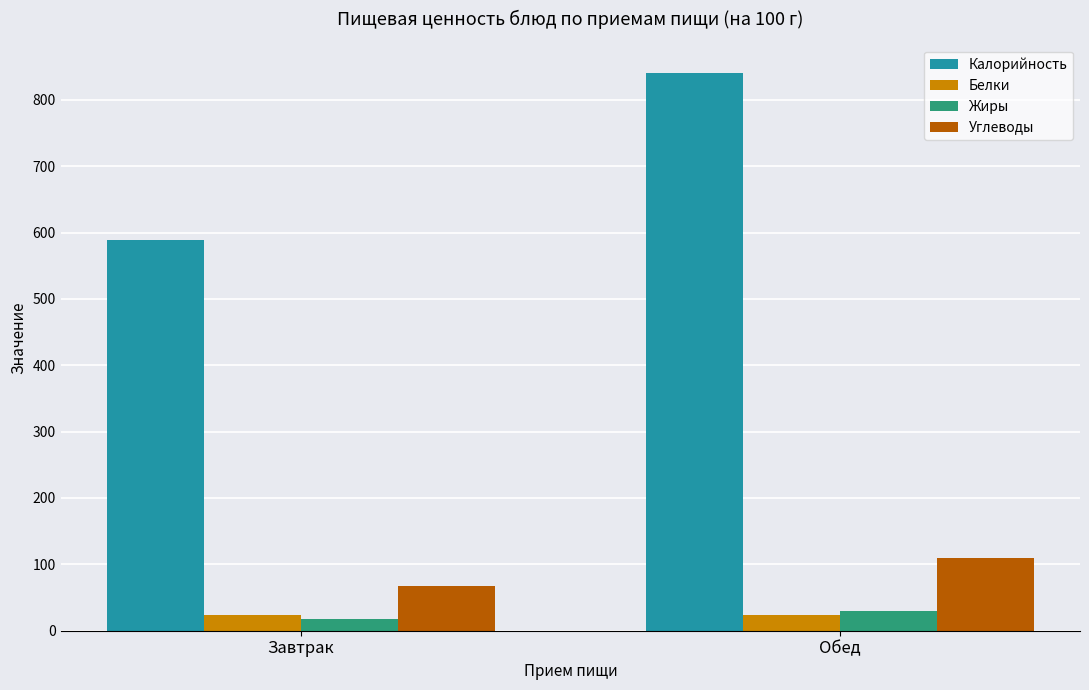

How many bars are there in total?

8